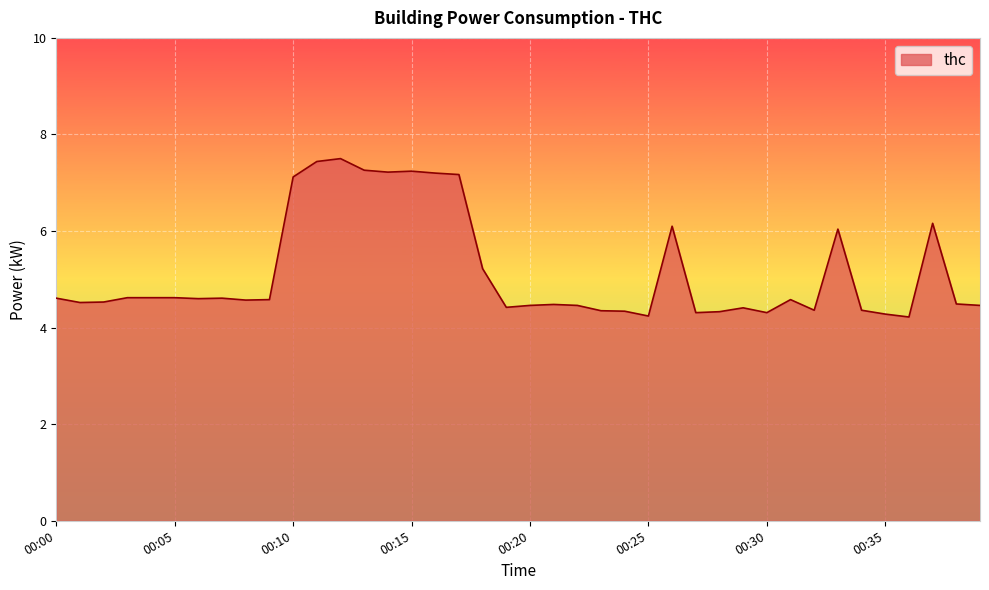

What is the difference between the maximum and minimum values?

3.3